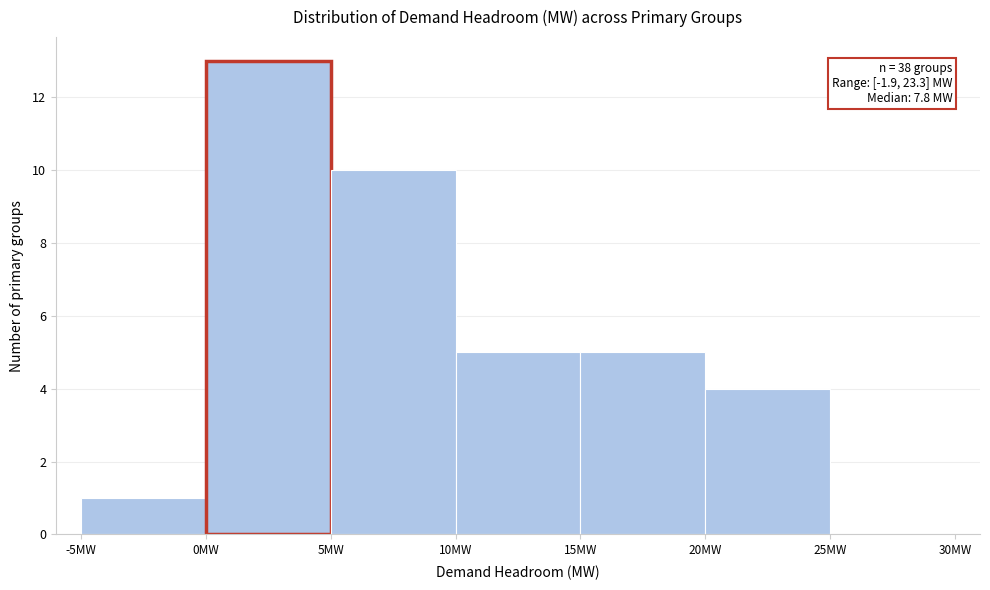

Over which range of the x-axis is the bar tallest?

0 to 5